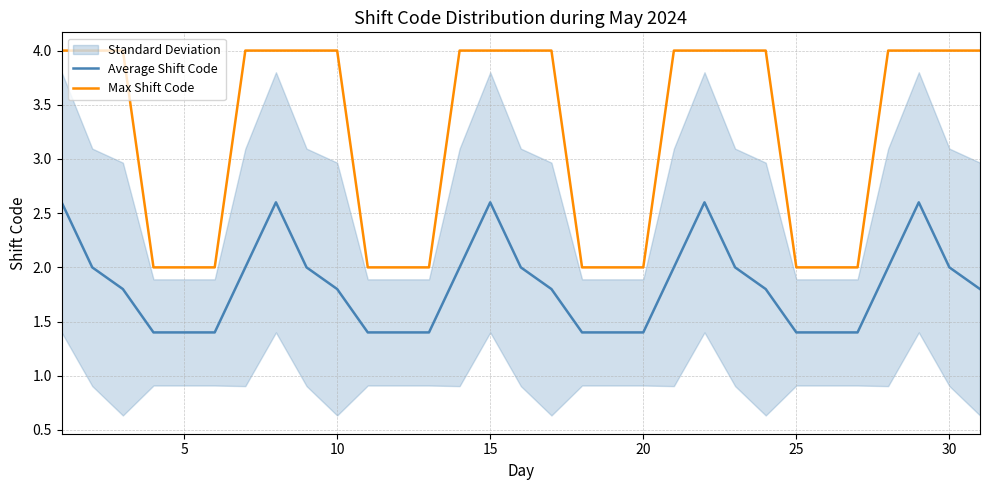

Rank the series by their maximum value, from highest to lowest.

Max Shift Code, Average Shift Code